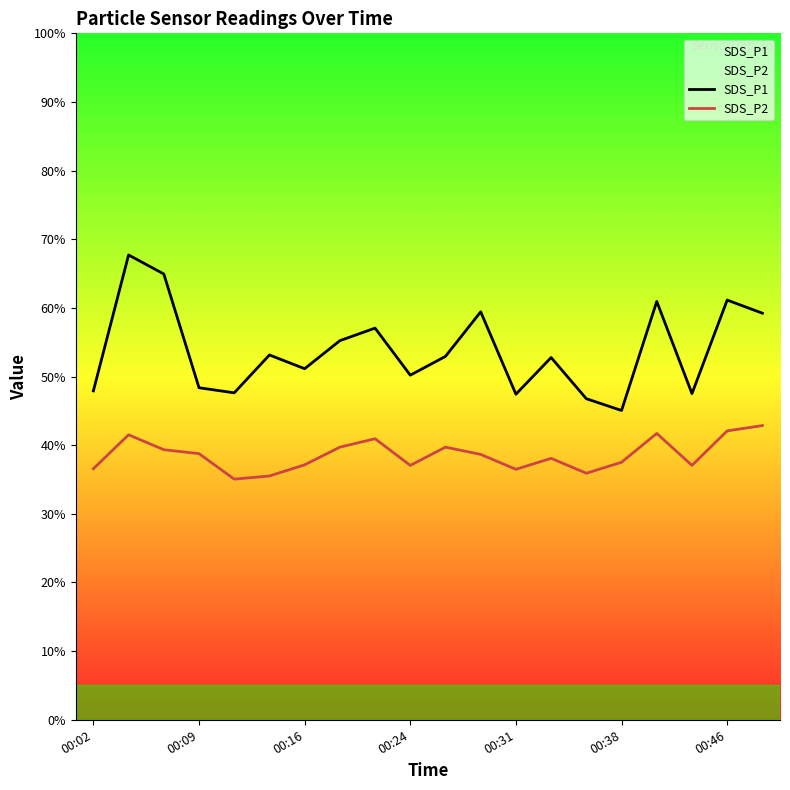

Between 8 and 18, which series saw the biggest shift?

SDS_P1